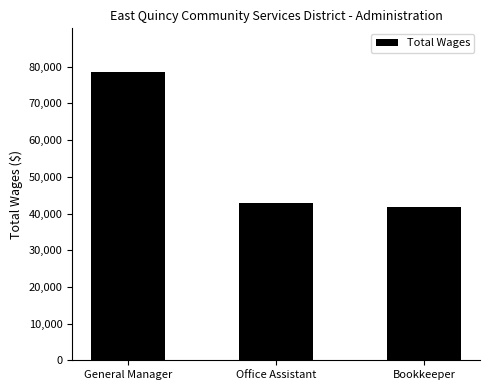

Does the chart contain stacked bars?

No